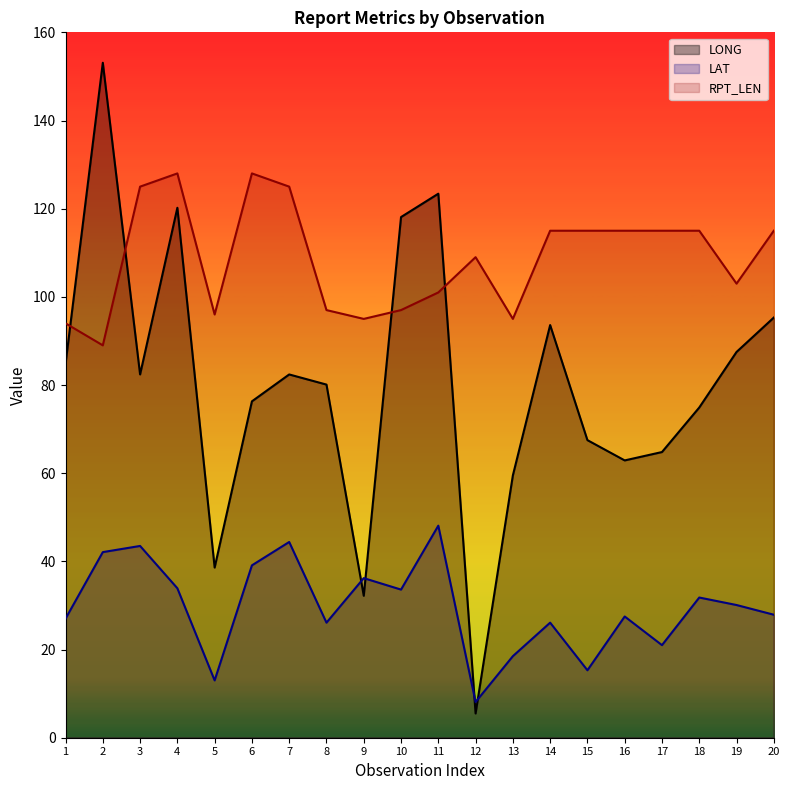

What is the difference between the second highest and minimum values in the LONG series?

117.9